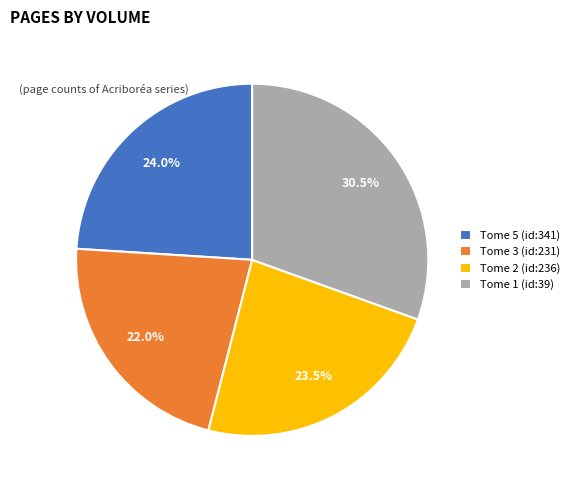

What is the smallest slice in the pie chart?

Tome 3 (id:231)